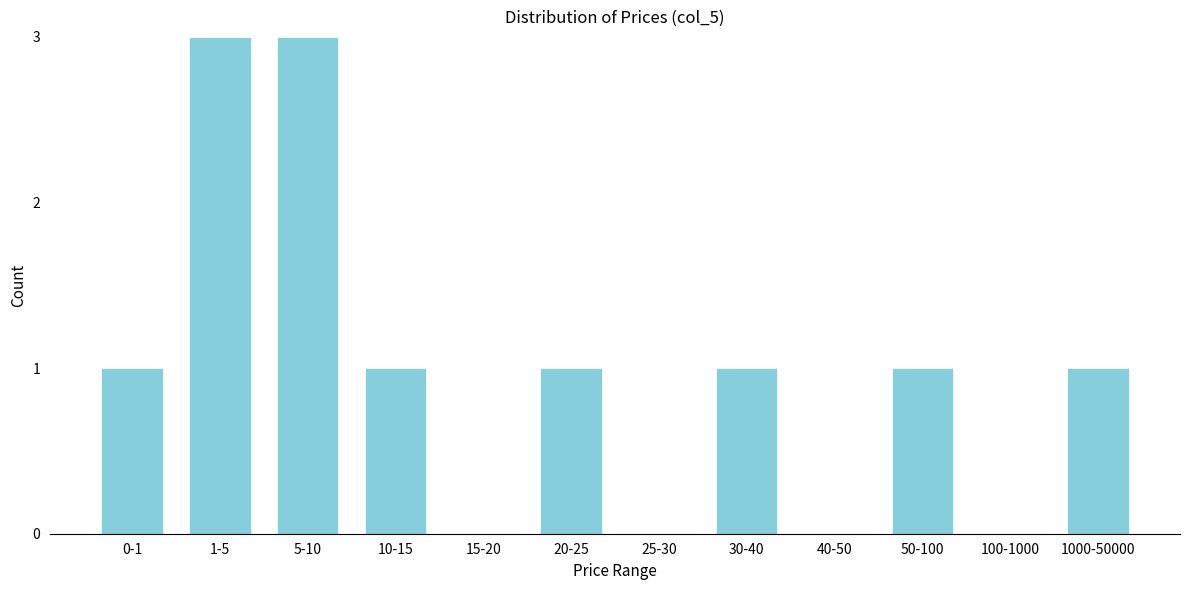

Reading left to right, what are all the values shown in this chart?

0-1=1	1-5=3	5-10=3	10-15=1	15-20=0	20-25=1	25-30=0	30-40=1	40-50=0	50-100=1	100-1000=0	1000-50000=1